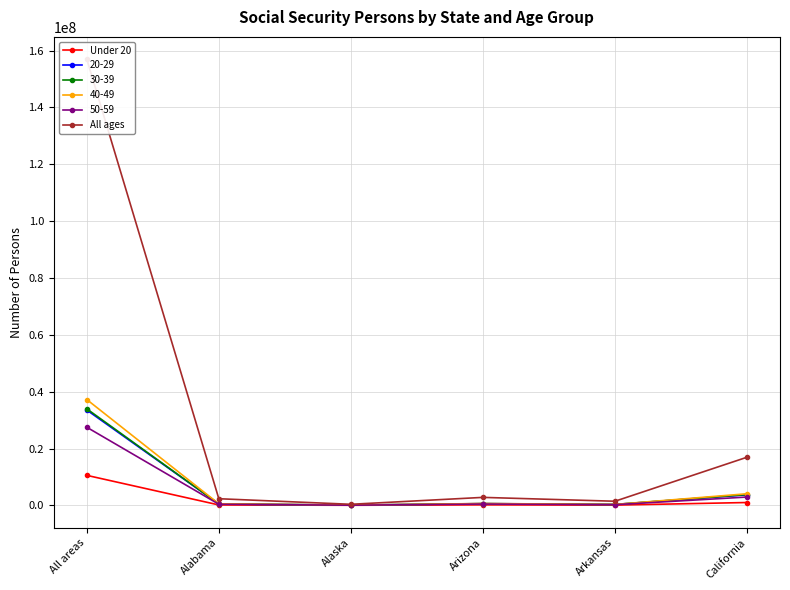

What is the difference between the maximum and minimum values in the All ages series?

156603765